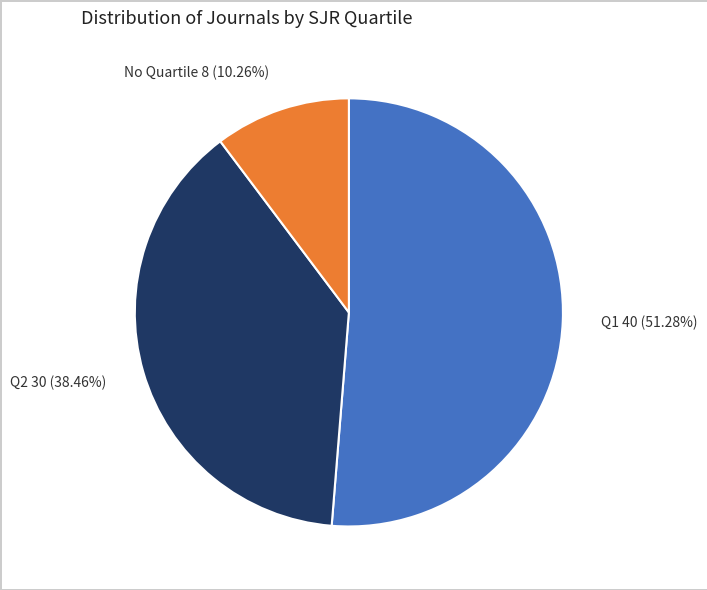

What is the largest slice in the pie chart?

Q1